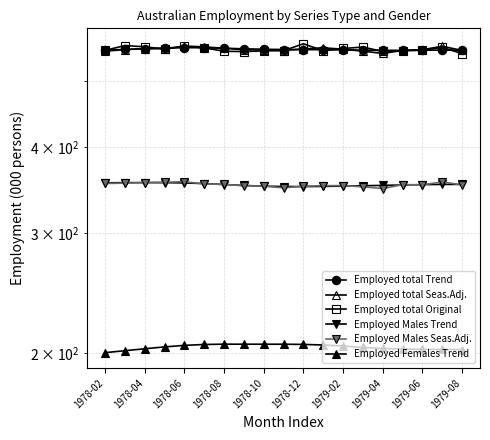

At which label does Employed total Trend first exceed 556?

1978-04